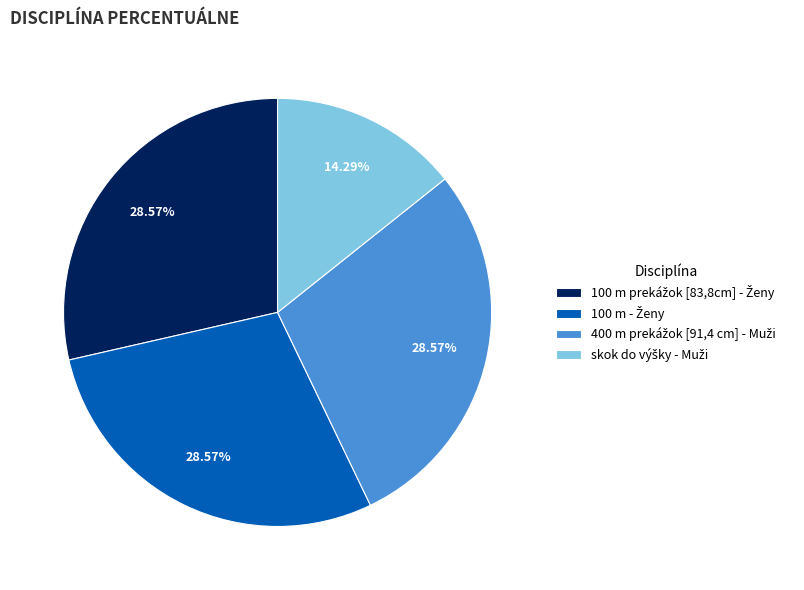

Does any single category account for the majority?

No